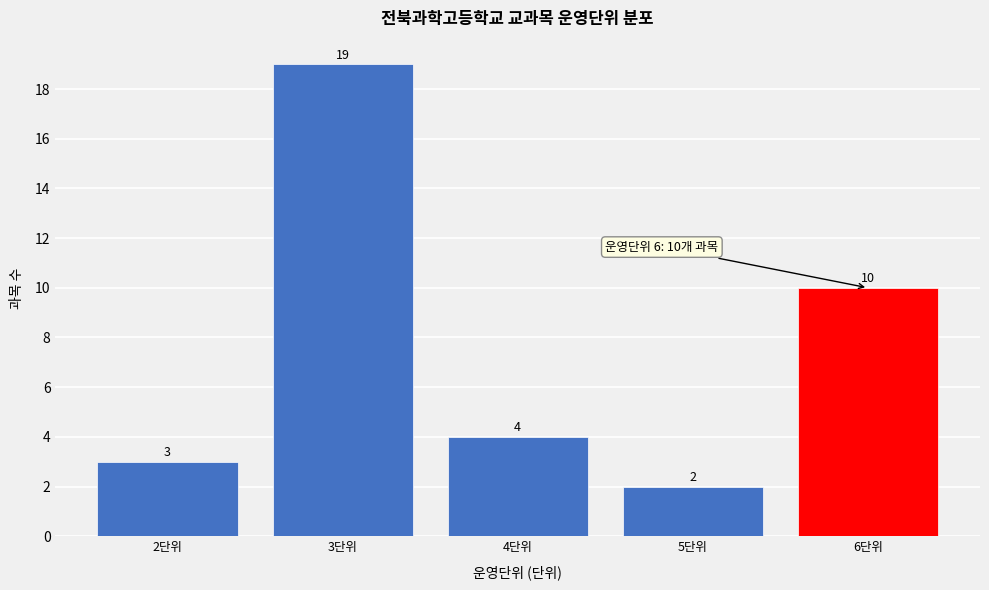

Reading left to right, extract all data points from this chart.

2단위=3	3단위=19	4단위=4	5단위=2	6단위=10